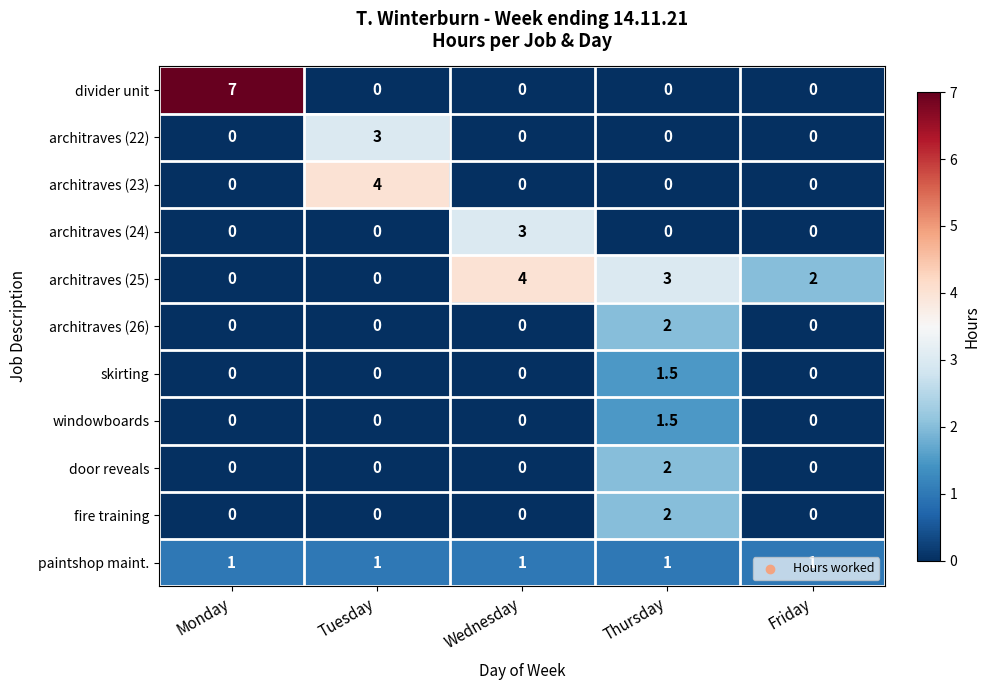

The divider unit series shows -2.4 at Wednesday. True or false?

False